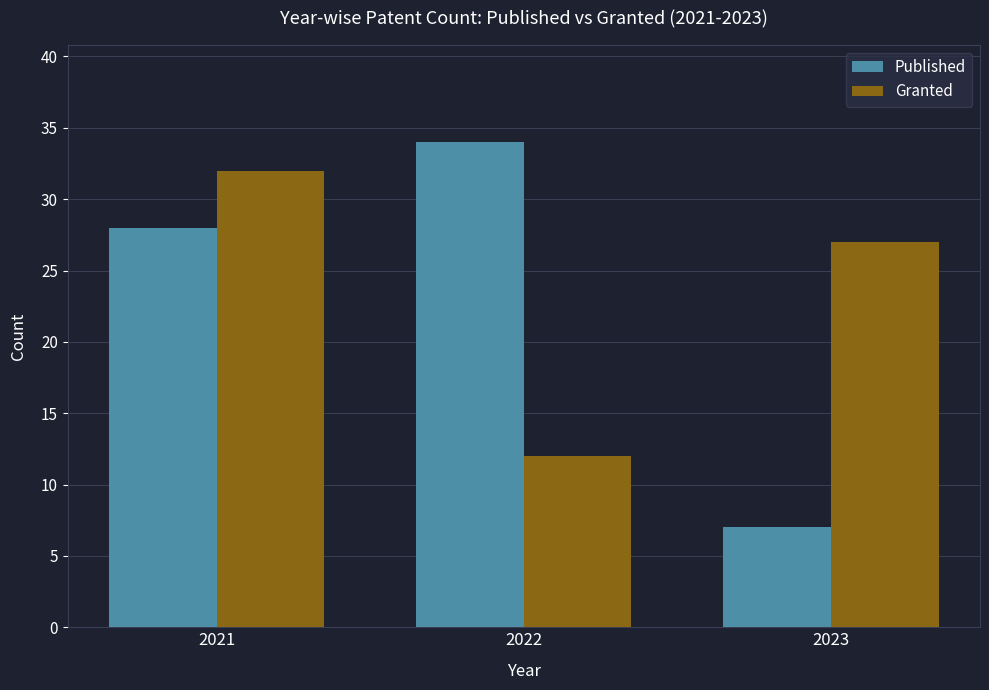

Which label corresponds to the smallest value in the chart?

2023